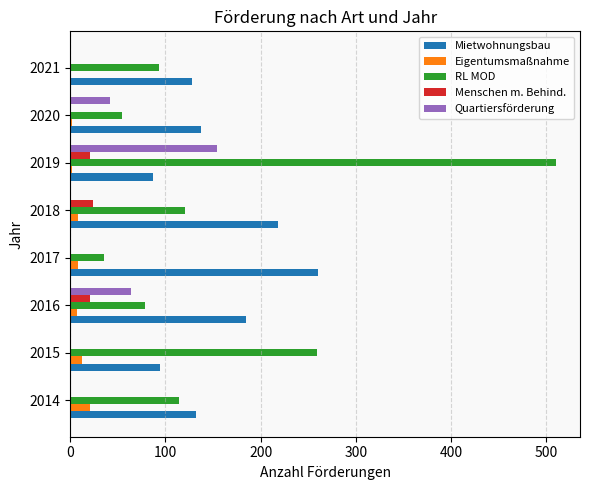

Count the number of data series in this chart.

5